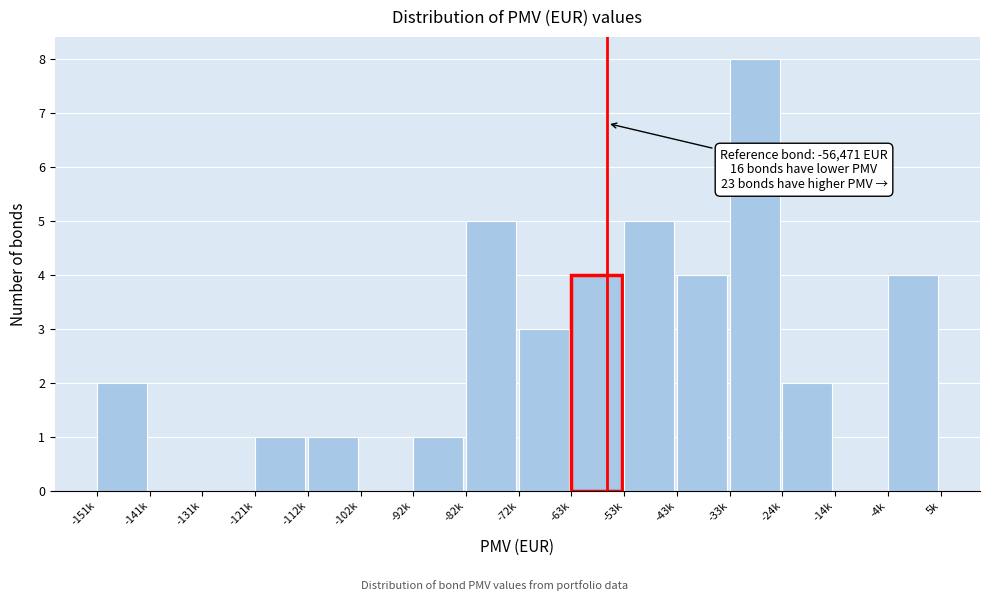

Reading right to left, transcribe all the data shown in this chart.

-4k=4	-14k=0	-24k=2	-33k=8	-43k=4	-53k=5	-63k=4	-72k=3	-82k=5	-92k=1	-102k=0	-112k=1	-121k=1	-131k=0	-141k=0	-151k=2